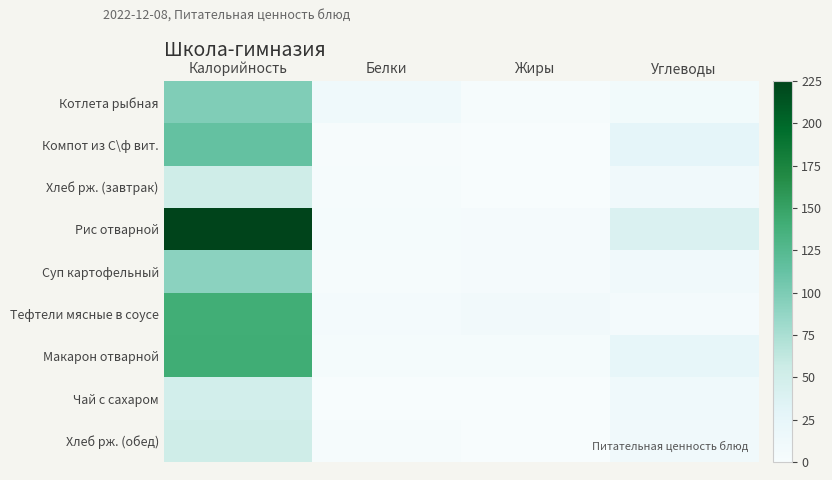

Which series has the widest spread of values?

Рис отварной